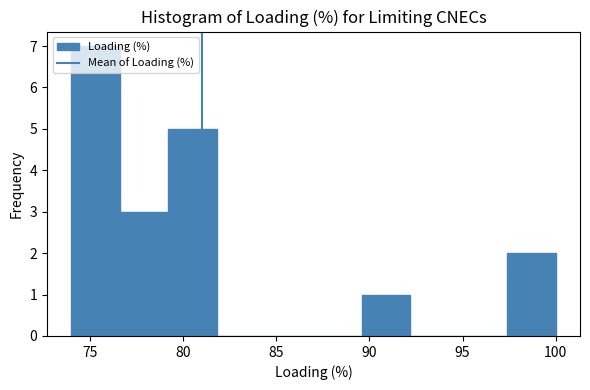

Reading left to right, list every bar in this chart as the range it spans on the x-axis followed by its height. Neither the bar edges nor the heights are printed on the chart, so give them approximately, as read against the axes.

74.0 to 76.6: 7
76.6 to 79.2: 3
79.2 to 81.8: 5
81.8 to 84.4: 0
84.4 to 87.0: 0
87.0 to 89.6: 0
89.6 to 92.2: 1
92.2 to 94.8: 0
94.8 to 97.4: 0
97.4 to 100.0: 2